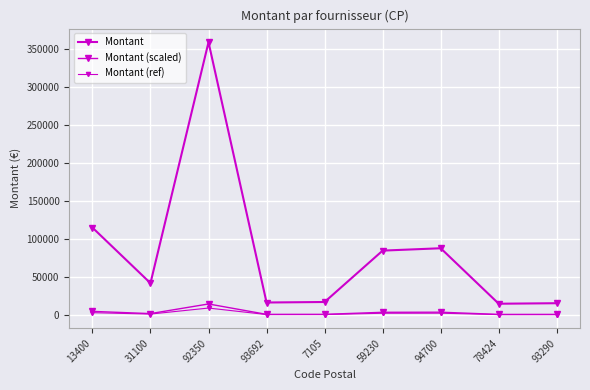

Does the chart have visible grid lines?

Yes